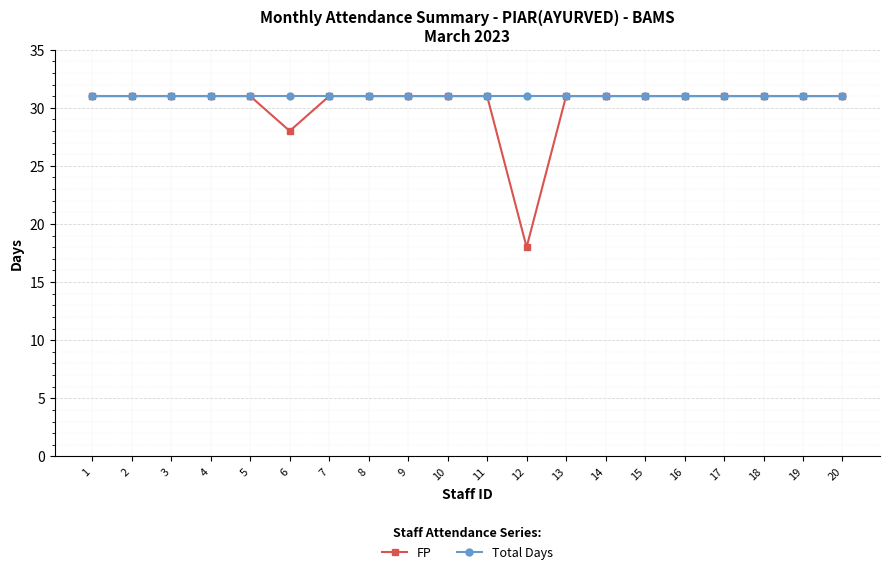

Does the chart display data point markers on the line(s)?

Yes